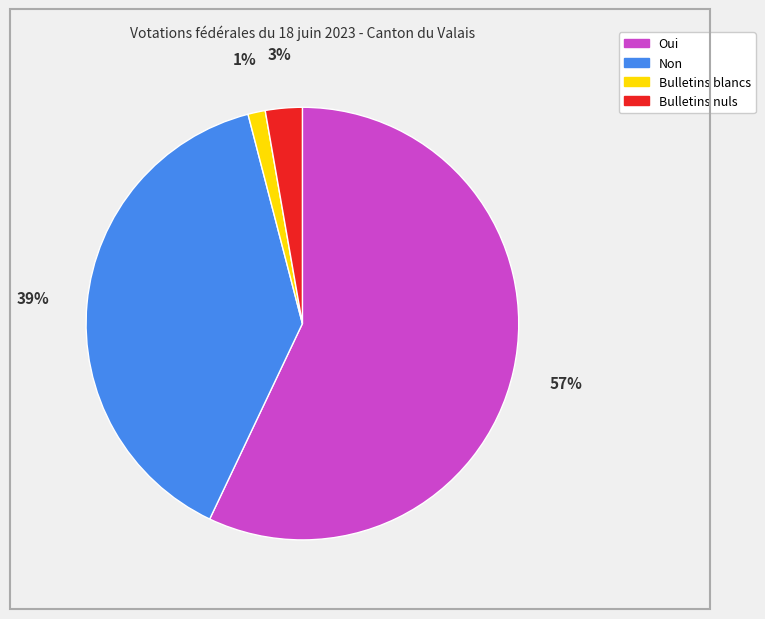

Which has a higher value, Non or Bulletins nuls?

Non